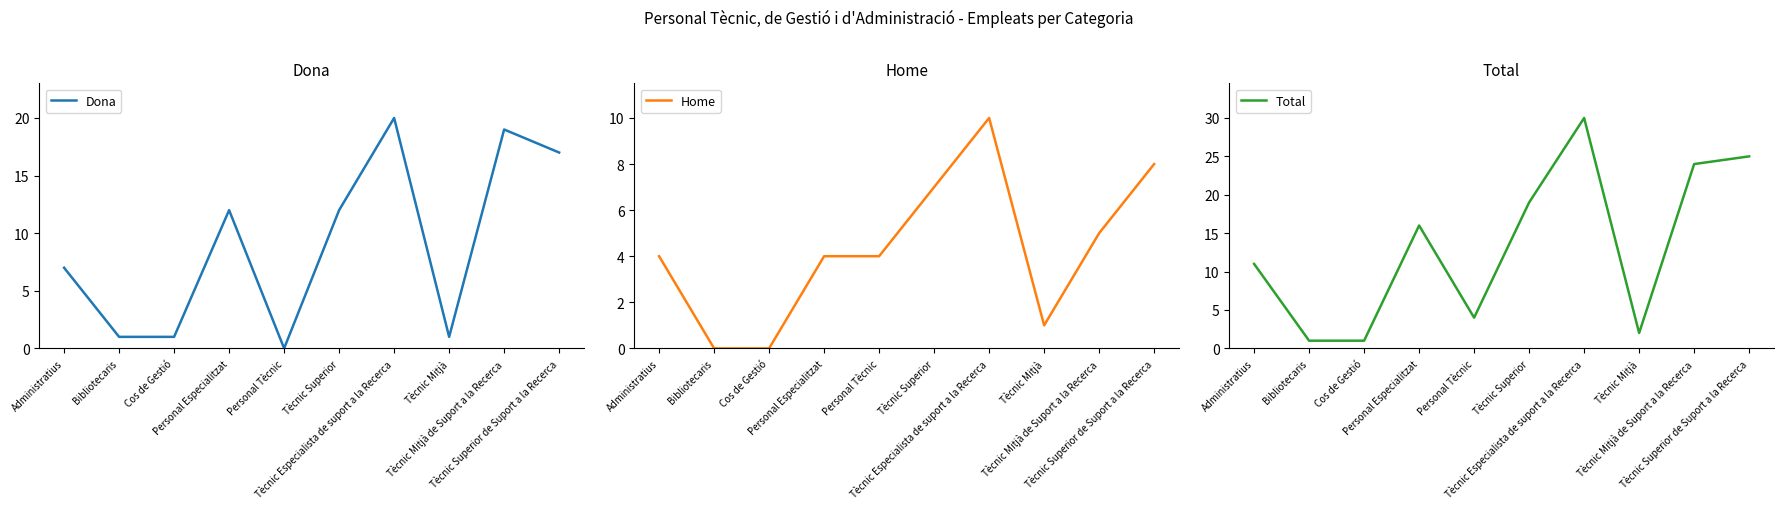

How many lines are shown in the chart?

3